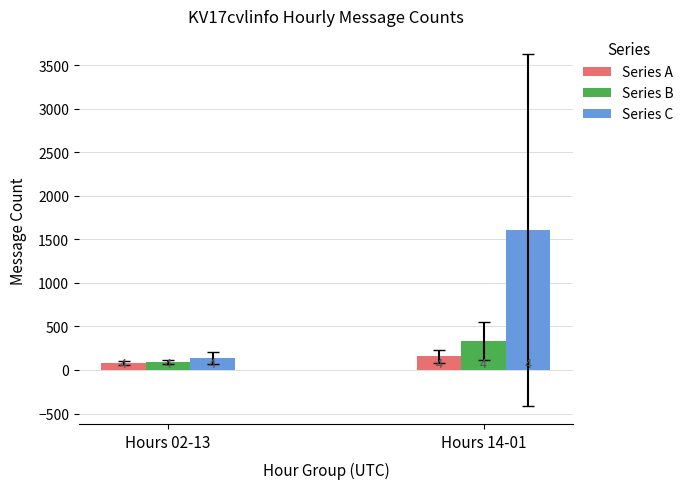

Which series has the widest spread of values?

Series C